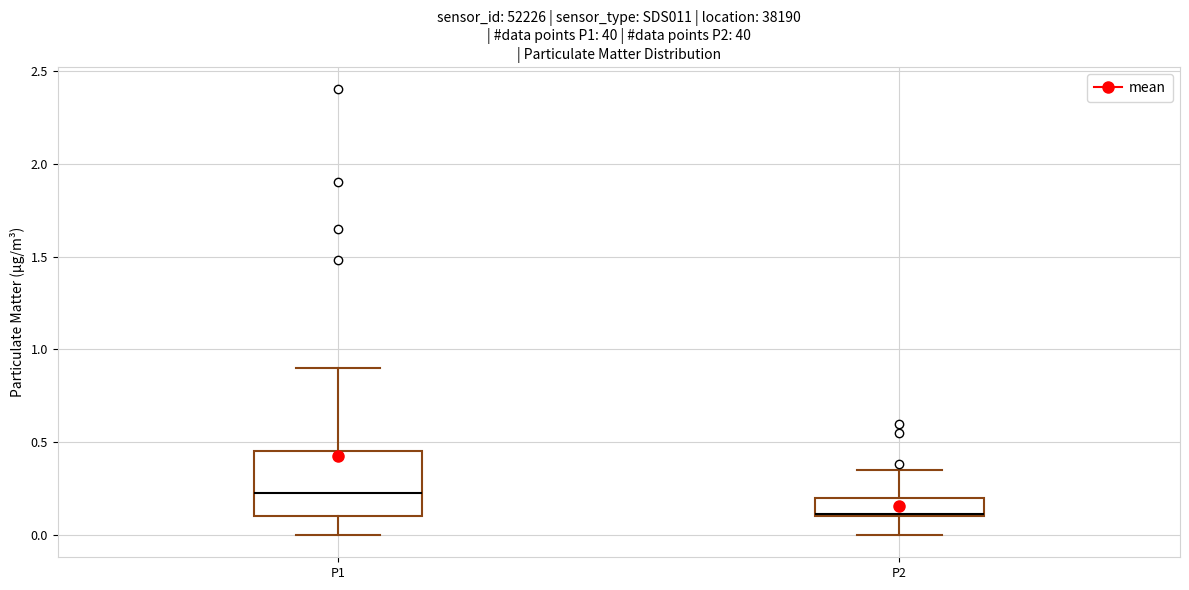

Comparing the boxes themselves (not the whiskers), which one is the tallest?

P1